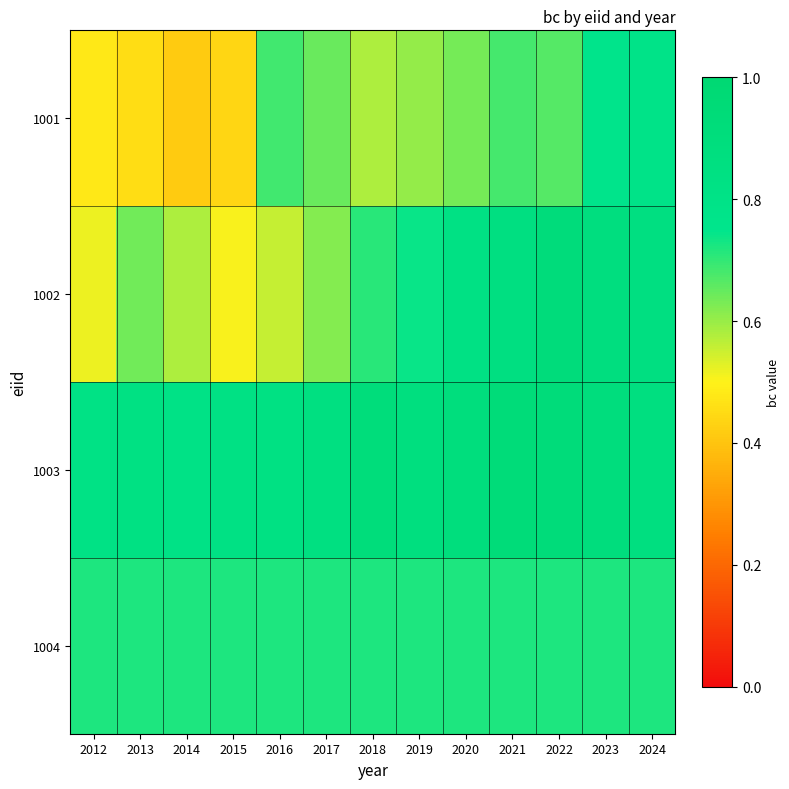

Reading left to right, list all the values displayed in this chart.

1001: 2012=0.5	2013=0.5	2014=0.4	2015=0.4	2016=0.7	2017=0.6	2018=0.6	2019=0.6	2020=0.6	2021=0.7	2022=0.7	2023=0.8	2024=0.8
1002: 2012=0.5	2013=0.6	2014=0.6	2015=0.5	2016=0.6	2017=0.6	2018=0.7	2019=0.7	2020=0.8	2021=0.9	2022=0.9	2023=0.9	2024=0.9
1003: 2012=0.8	2013=0.8	2014=0.8	2015=0.8	2016=0.8	2017=0.9	2018=0.9	2019=0.9	2020=0.9	2021=0.9	2022=0.9	2023=0.9	2024=0.9
1004: 2012=0.7	2013=0.7	2014=0.7	2015=0.7	2016=0.7	2017=0.7	2018=0.7	2019=0.7	2020=0.7	2021=0.7	2022=0.7	2023=0.7	2024=0.7